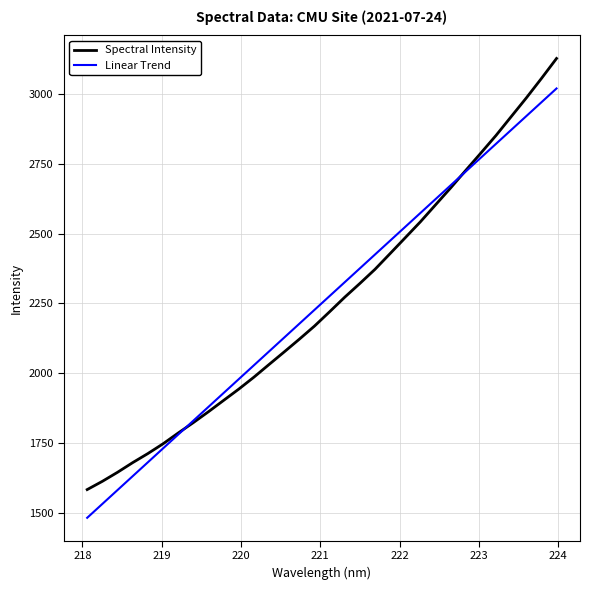

How many times do Spectral Intensity and Linear Trend cross each other?

2